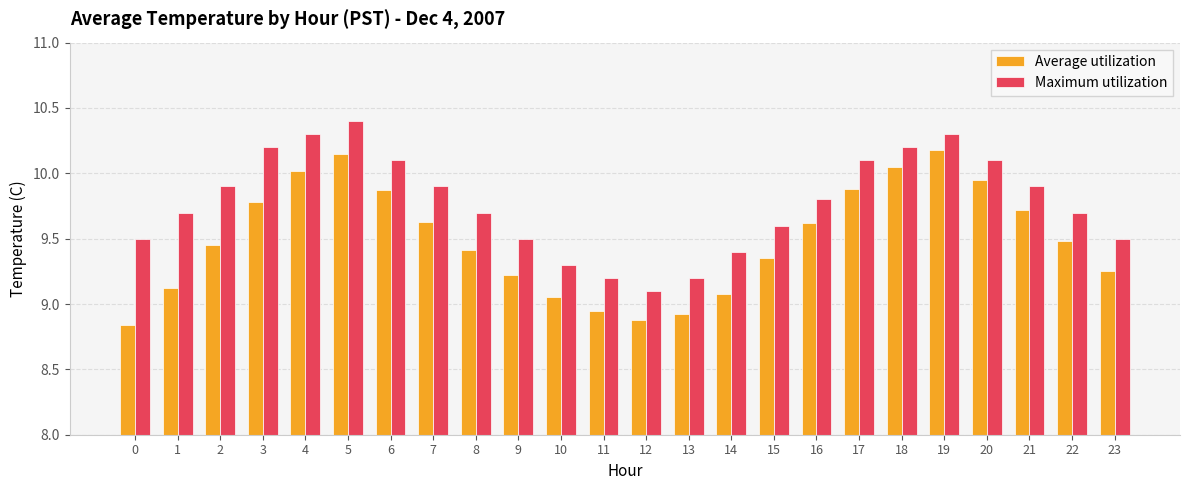

At how many categories does at least one series exceed 8?

24